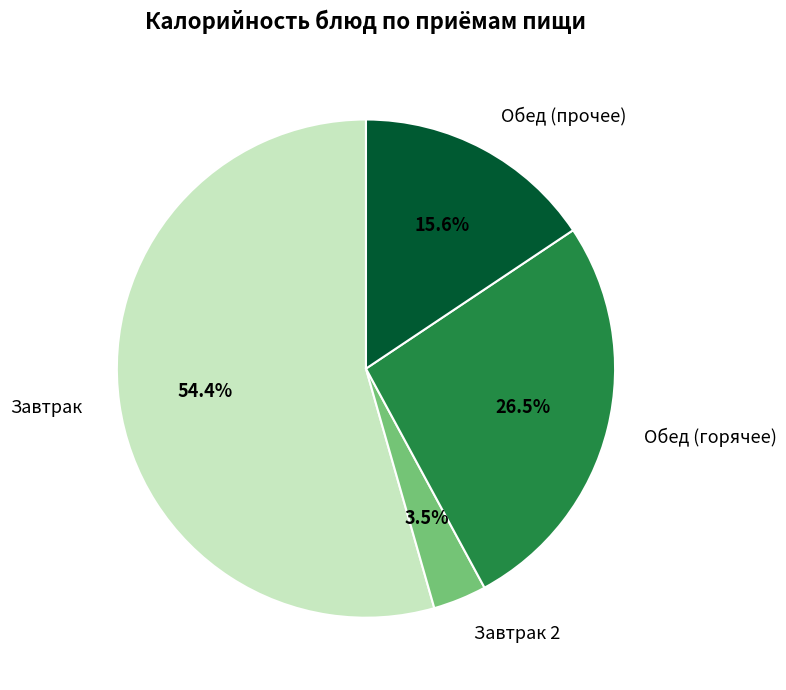

Count the number of slices in the pie.

4